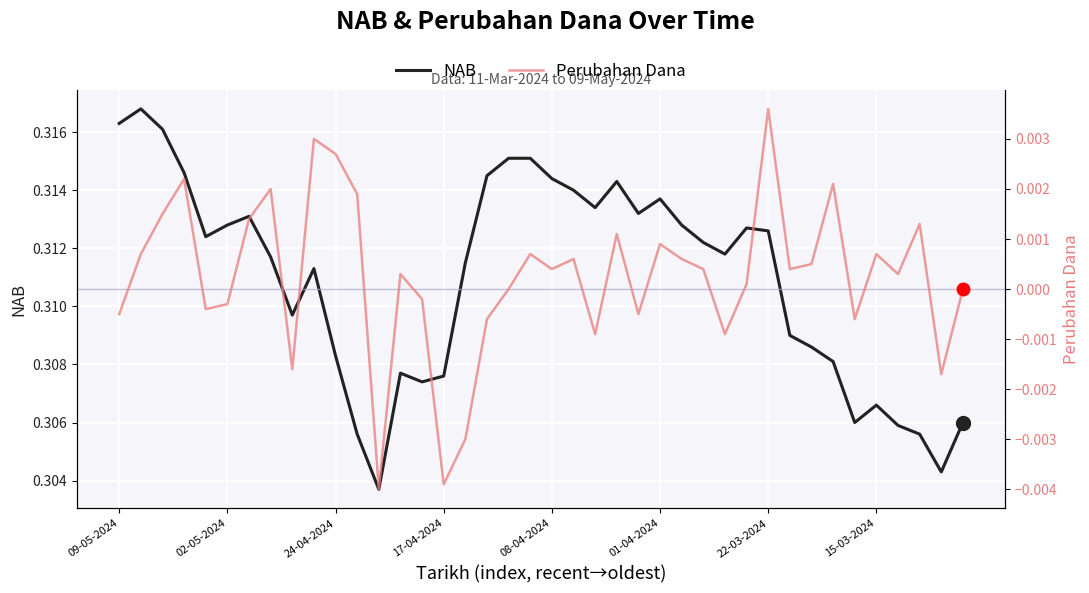

True or false: Perubahan Dana and NAB intersect in this chart.

False